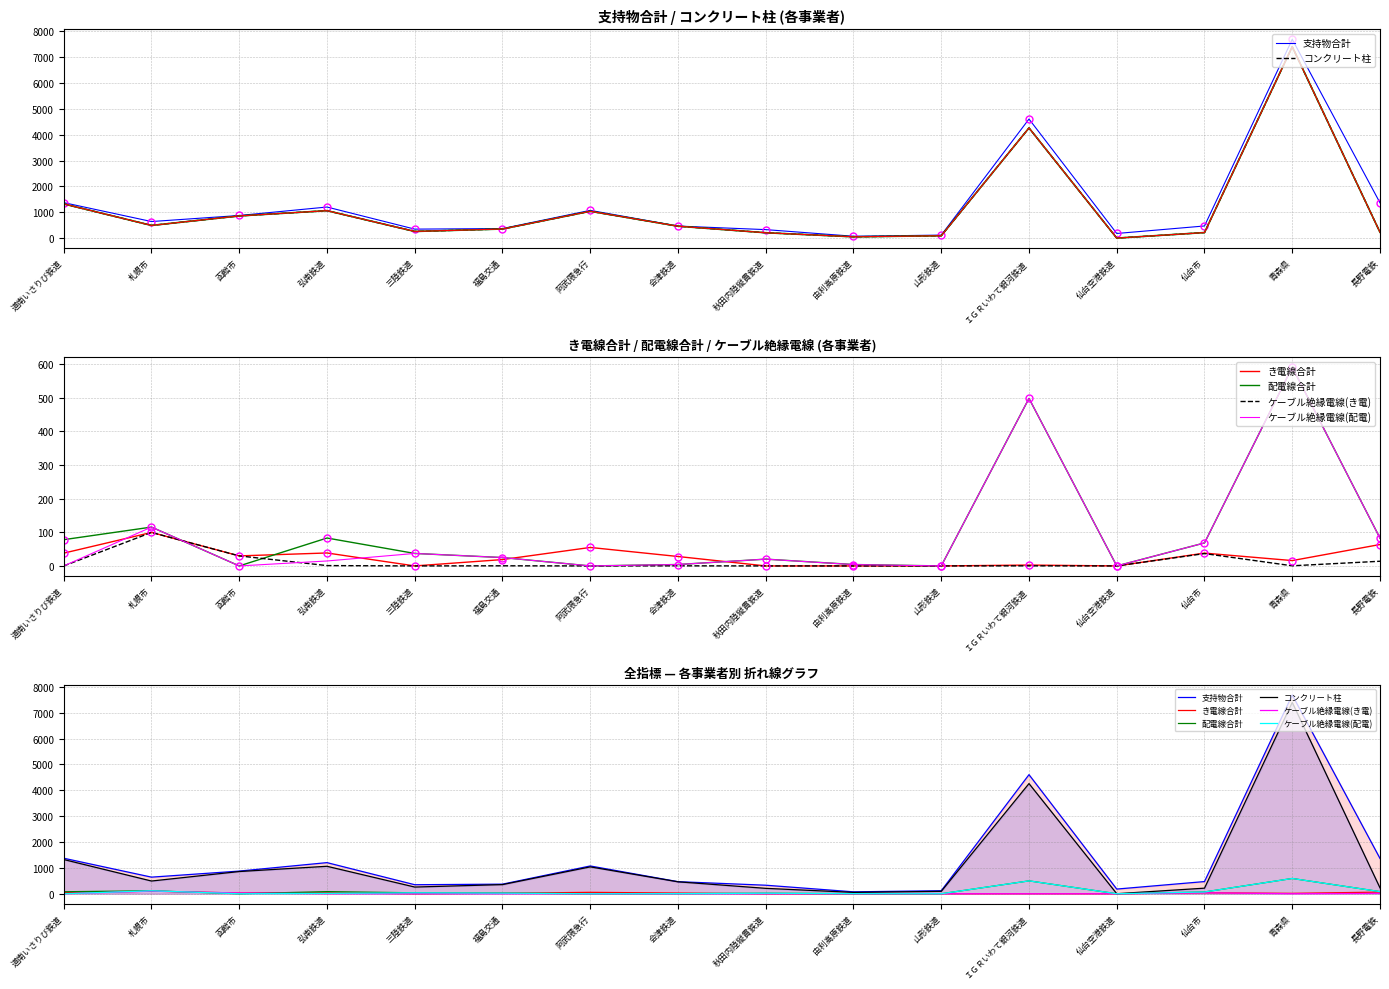

What is the total value across all series at 由利高原鉄道?

135.2